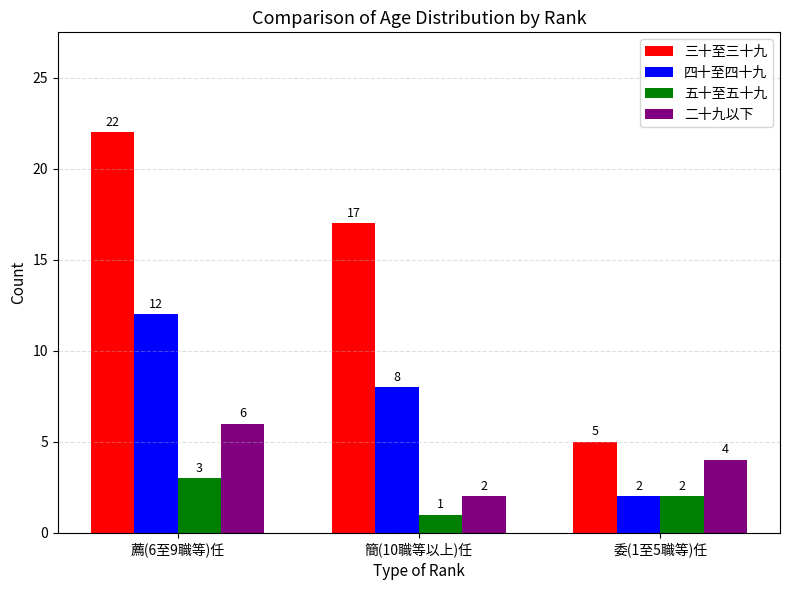

What is the sum of the 二十九以下 values at 委(1至5職等)任 and 簡(10職等以上)任?

6